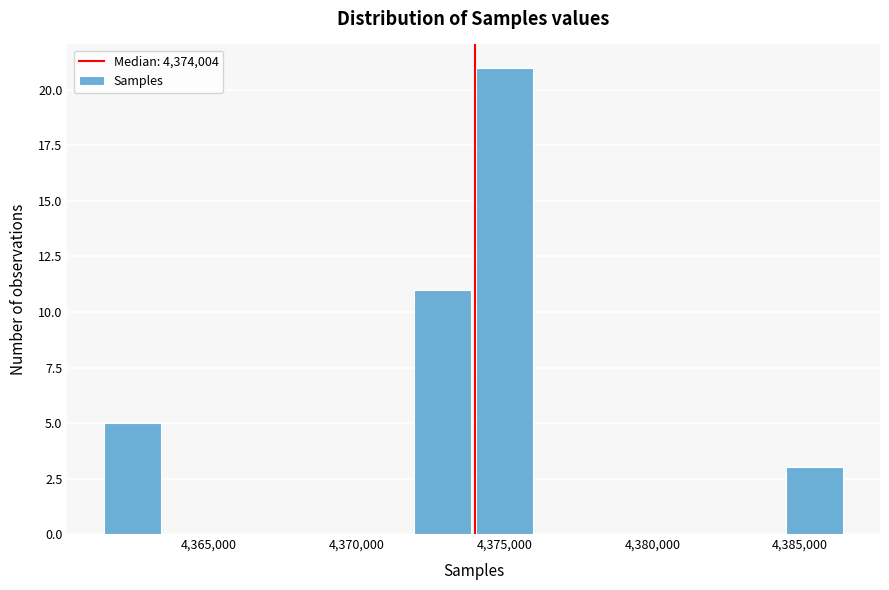

What is the height of the bar covering 4361500 to 4363500 on the x-axis? Neither the bar edges nor the heights are printed on the chart, so give them approximately, as read against the axes.

5